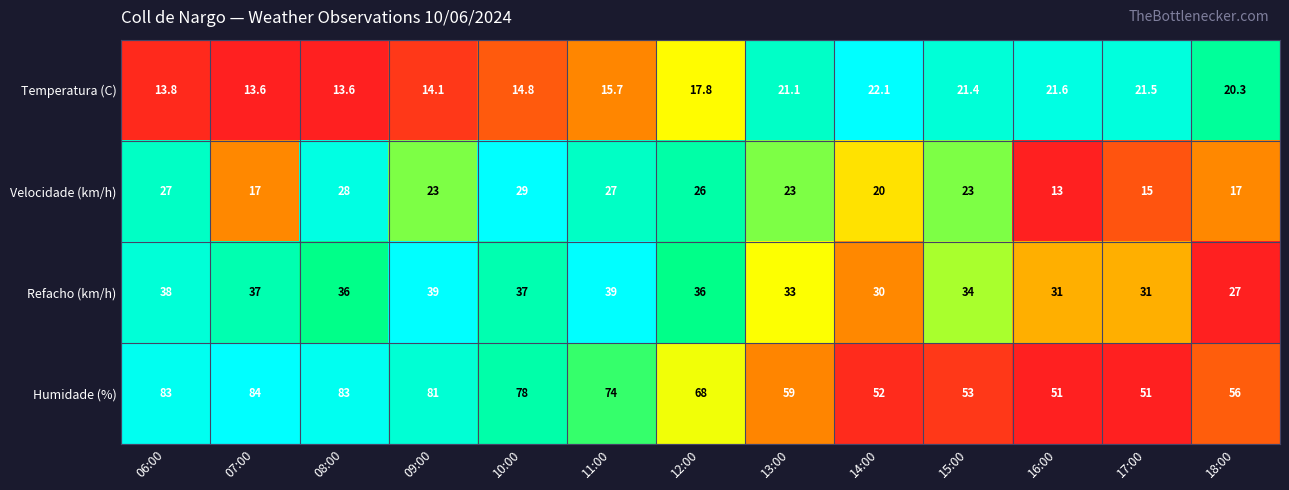

Read the Refacho (km/h) value at 07:00.

37.0